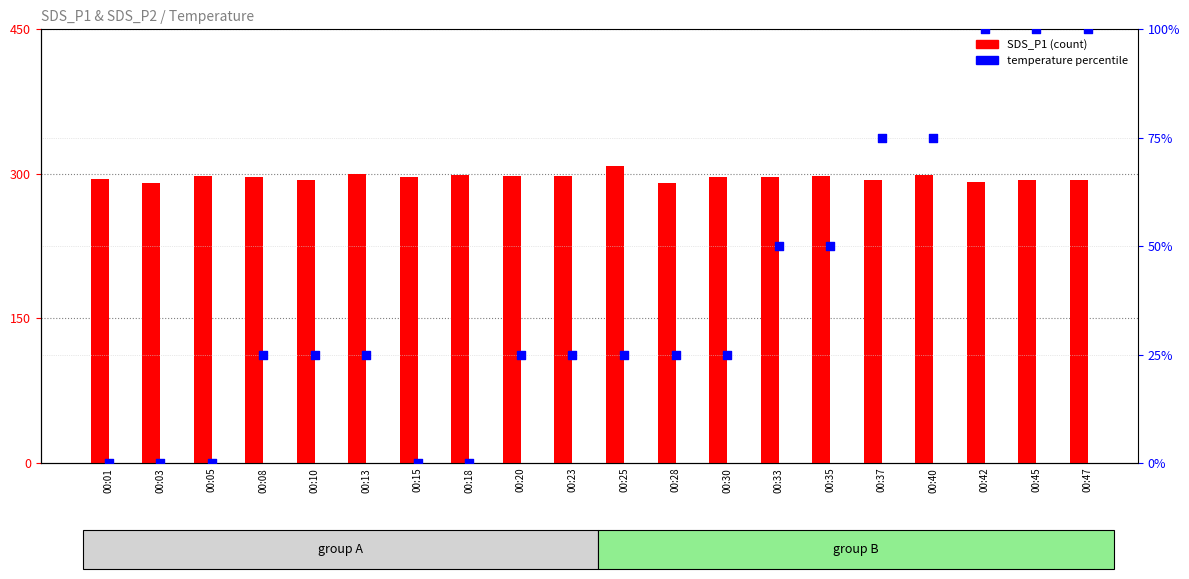

What are all the series names shown in the legend?

SDS_P1, temperature percentile